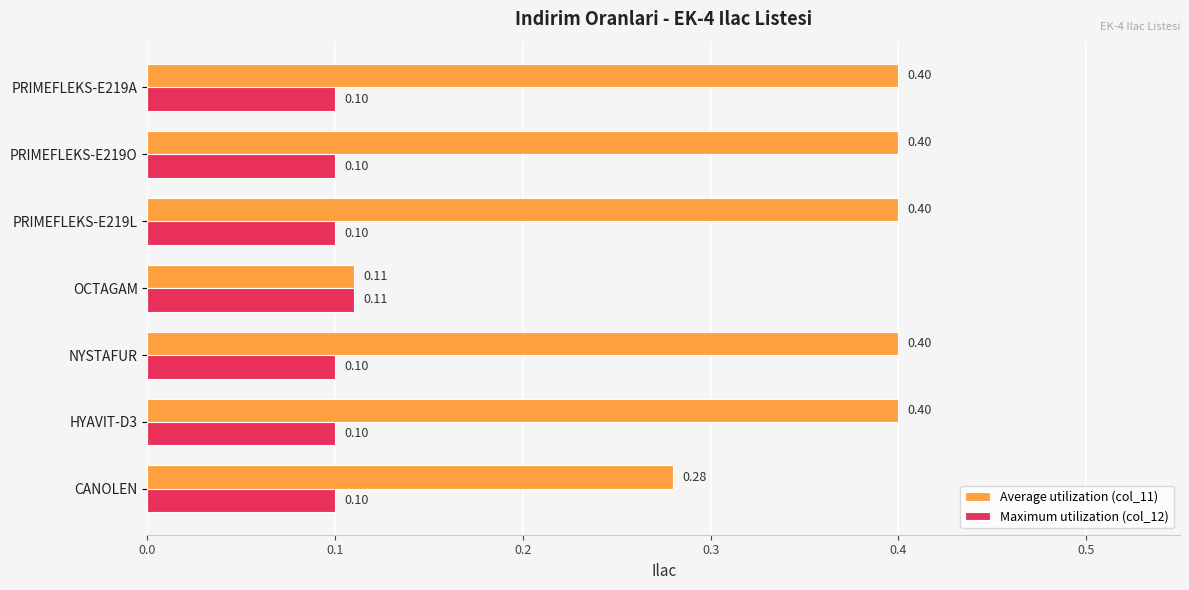

Which series changed the most between OCTAGAM and PRIMEFLEKS-E219L?

Average utilization (col_11)